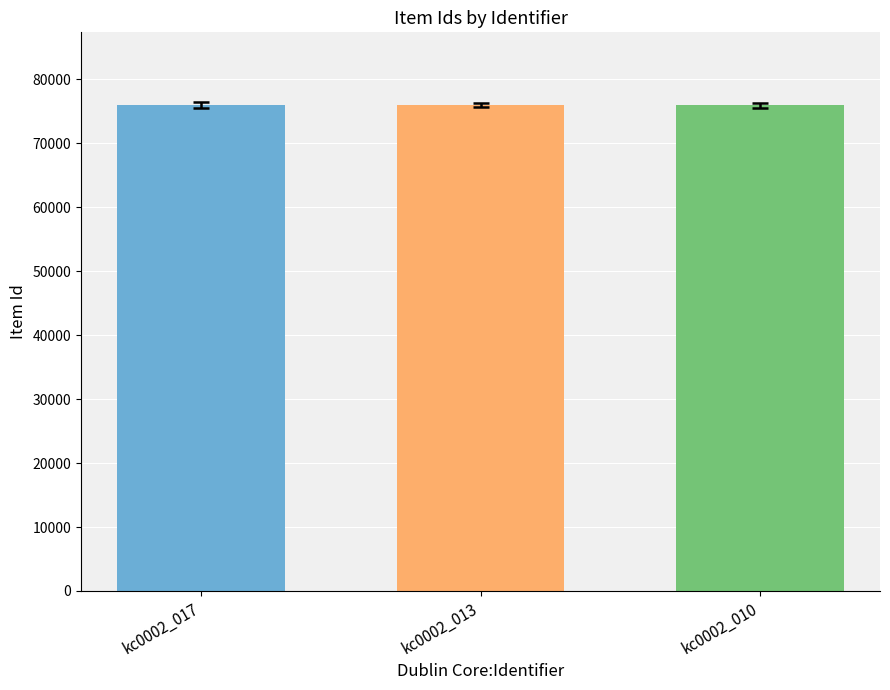

Count the number of categories in the chart.

3